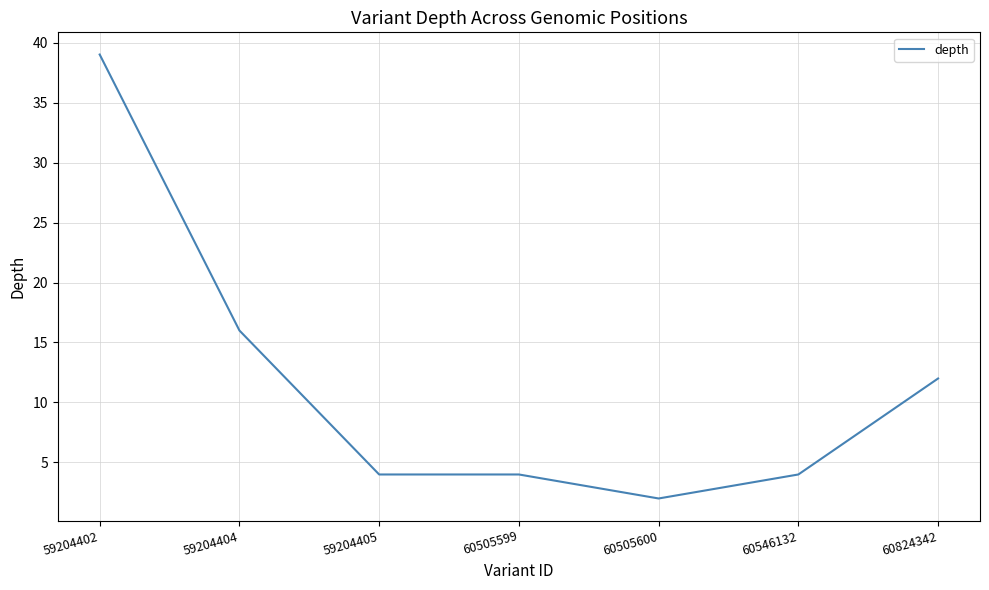

What is the sum of the values at 60505600 and 59204404?

18